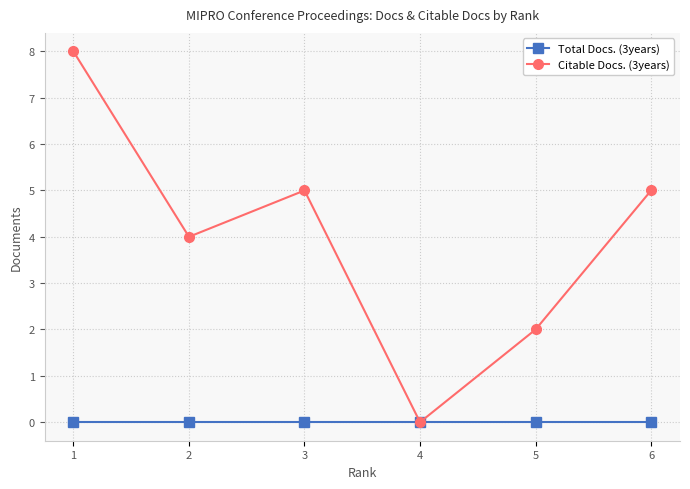

How many series are shown in this chart?

2